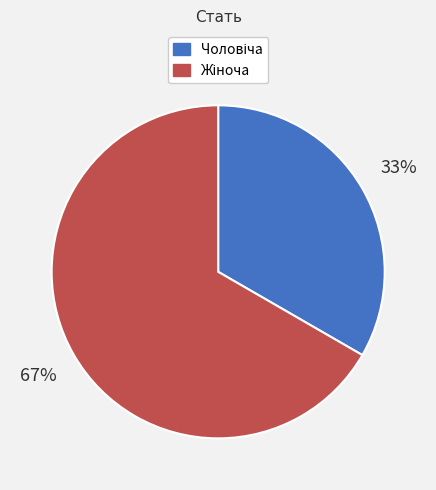

To the nearest percent, what is the average slice percentage?

50%